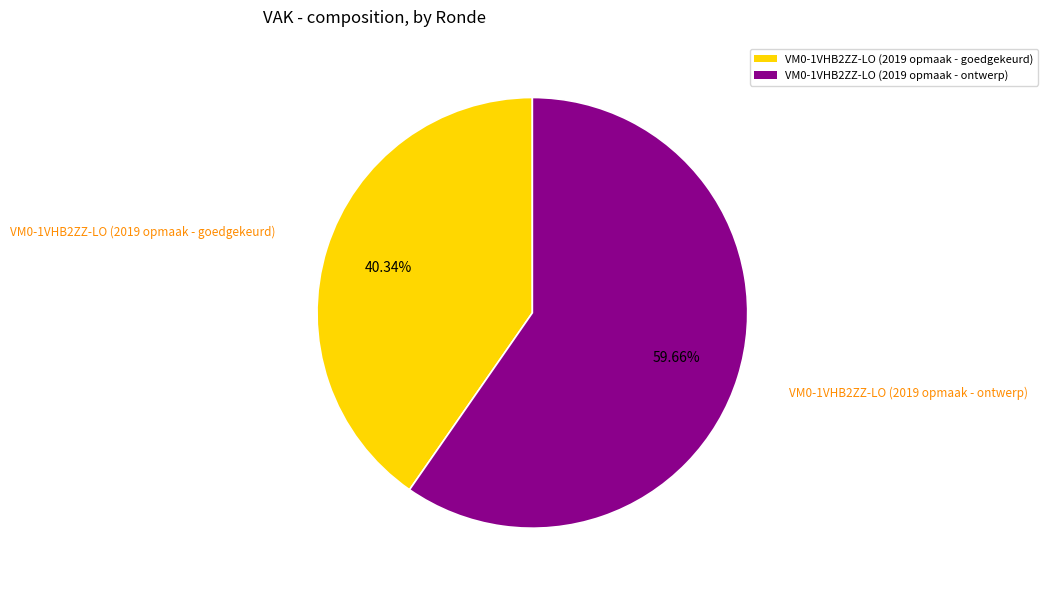

To the nearest percent, what is the combined percentage of VM0-1VHB2ZZ-LO (2019 opmaak - ontwerp) and VM0-1VHB2ZZ-LO (2019 opmaak - goedgekeurd)?

100%